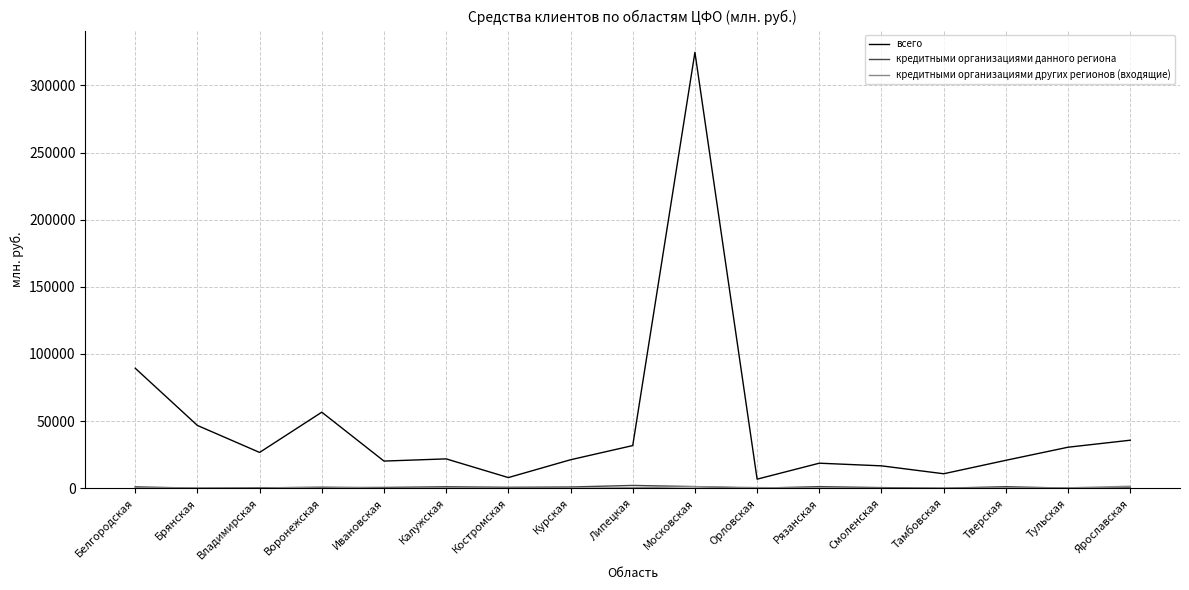

What position from the right is Тульская?

2